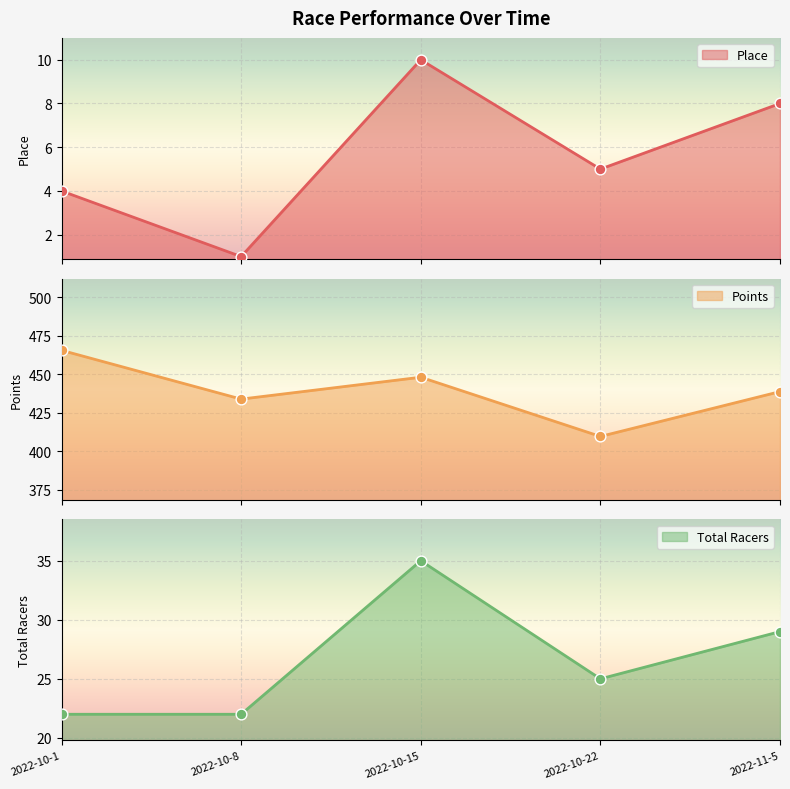

What is the total value across all series at 2022-11-5?

475.7